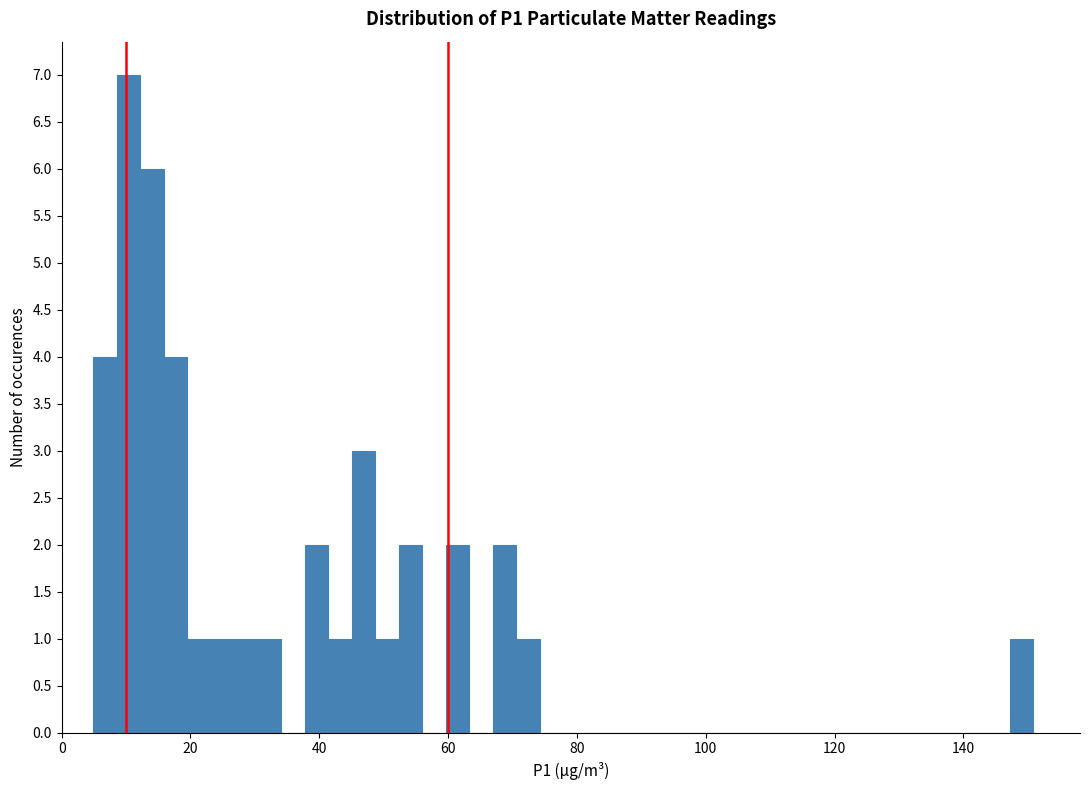

Around what value on the x-axis is the tallest bar? Give the approximate position of its centre, as read against the axis.

10